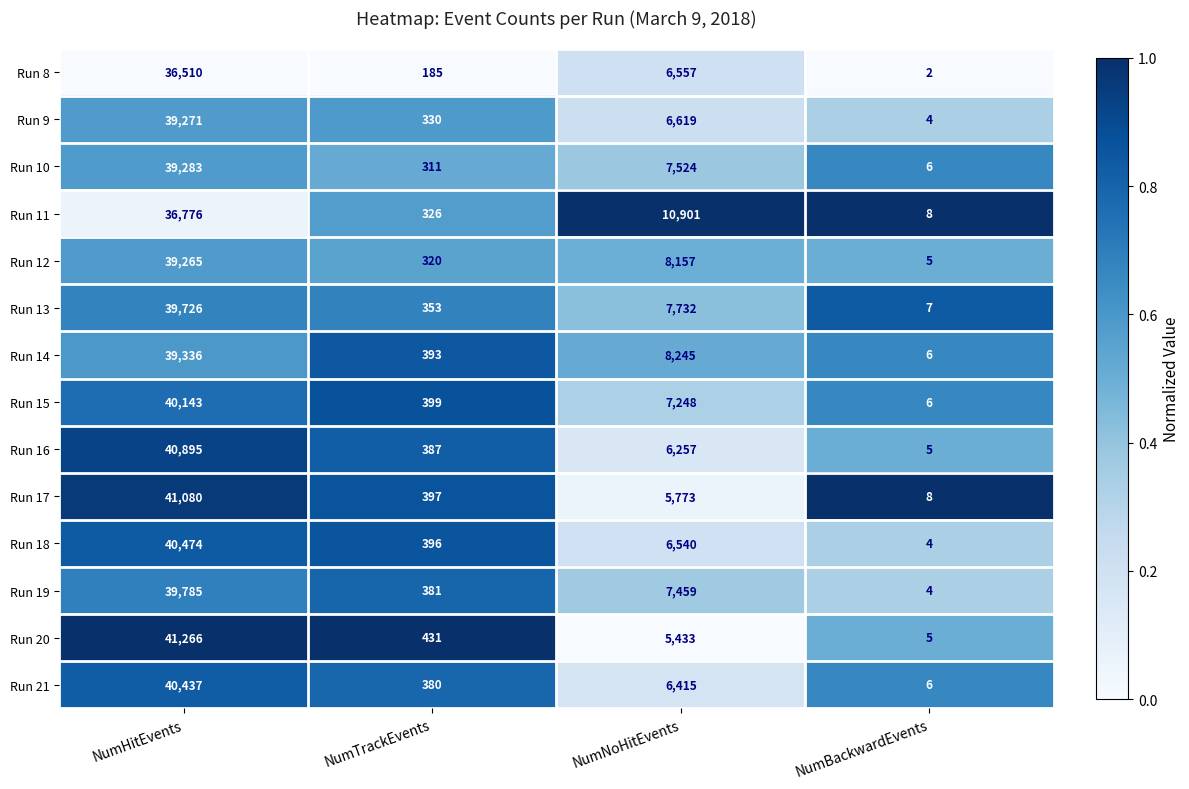

What is the greatest value displayed?

41266